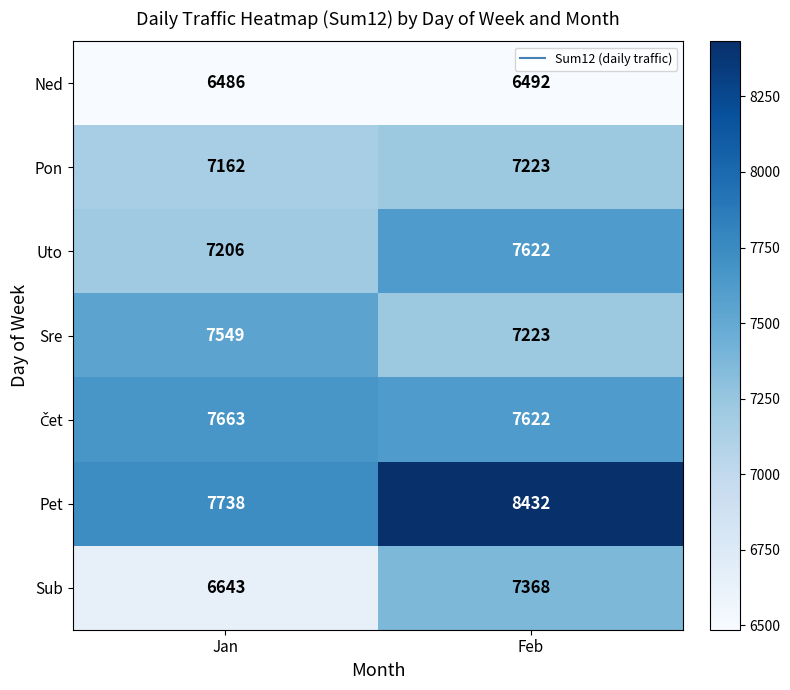

How many categories are shown in the chart?

2